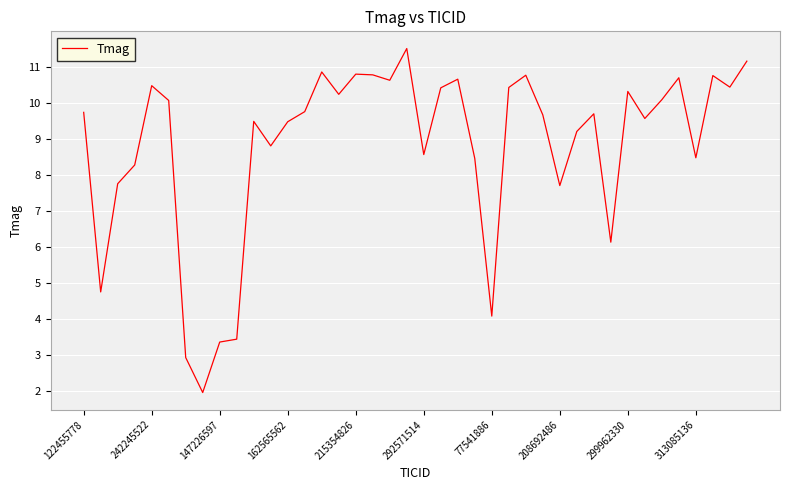

What is the difference between the maximum and minimum values?

9.5